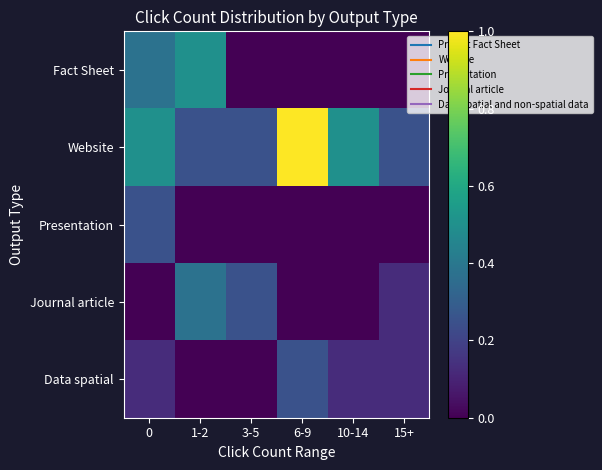

Reading left to right, extract all data points from this chart.

Fact Sheet: 0=0.4	1-2=0.5	3-5=0.0	6-9=0.0	10-14=0.0	15+=0.0
Website: 0=0.5	1-2=0.2	3-5=0.2	6-9=1.0	10-14=0.5	15+=0.2
Presentation: 0=0.2	1-2=0.0	3-5=0.0	6-9=0.0	10-14=0.0	15+=0.0
Journal article: 0=0.0	1-2=0.4	3-5=0.2	6-9=0.0	10-14=0.0	15+=0.1
Data spatial: 0=0.1	1-2=0.0	3-5=0.0	6-9=0.2	10-14=0.1	15+=0.1